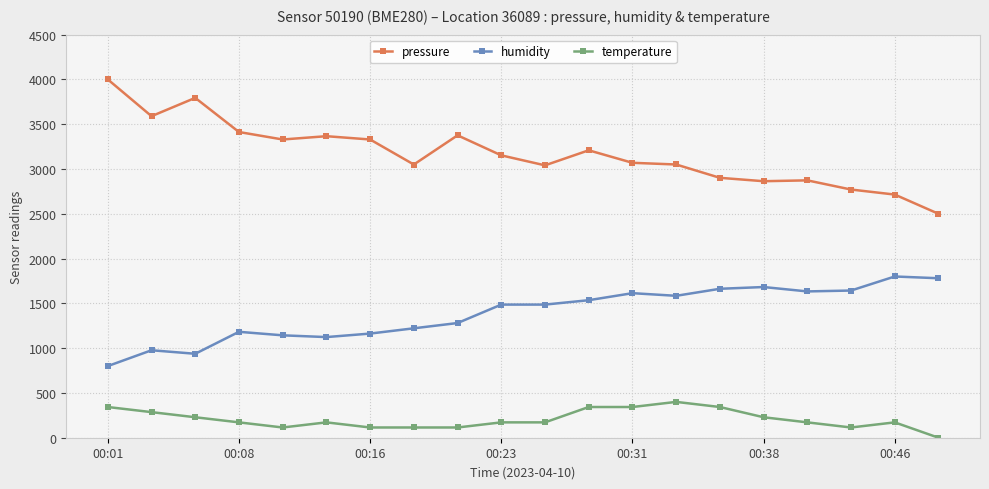

Which series has the widest spread of values?

pressure